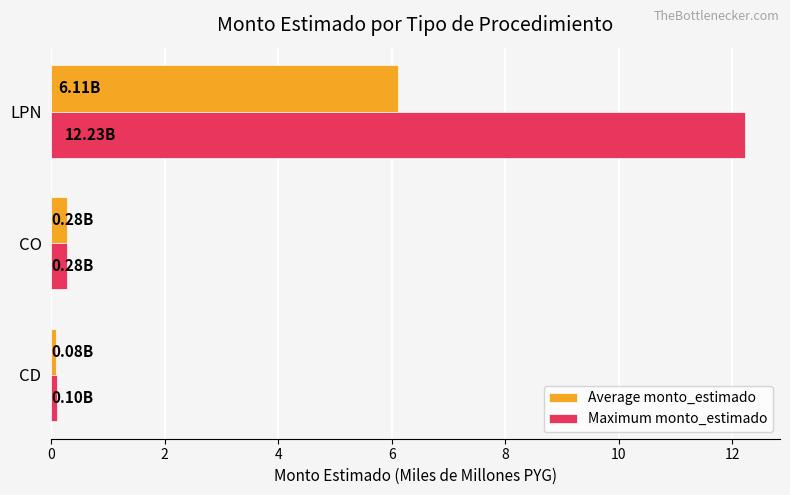

Rank the series by their maximum value, from lowest to highest.

Average monto_estimado, Maximum monto_estimado